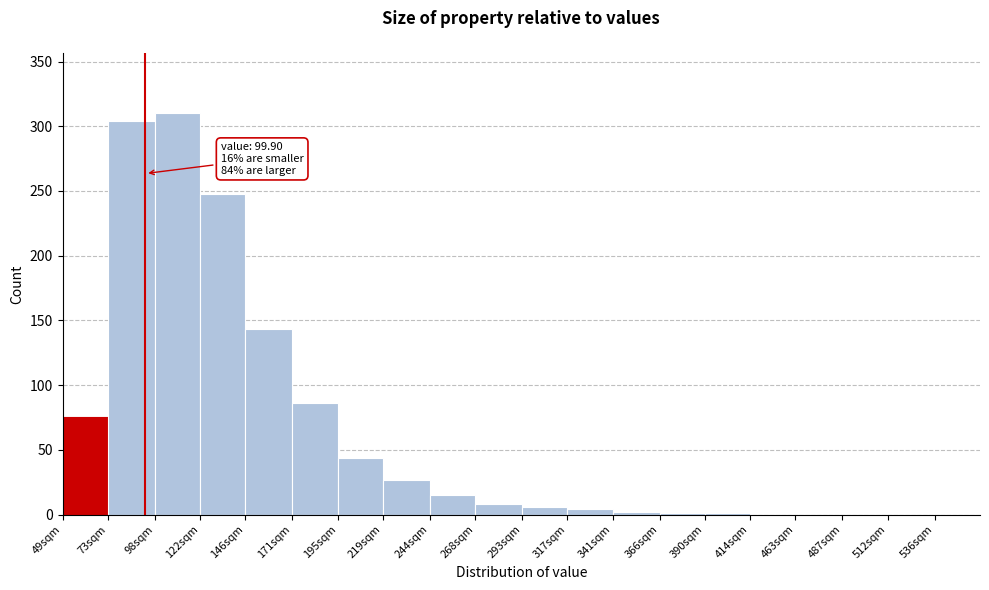

True or false: the data shows 1 at 366sqm.

True